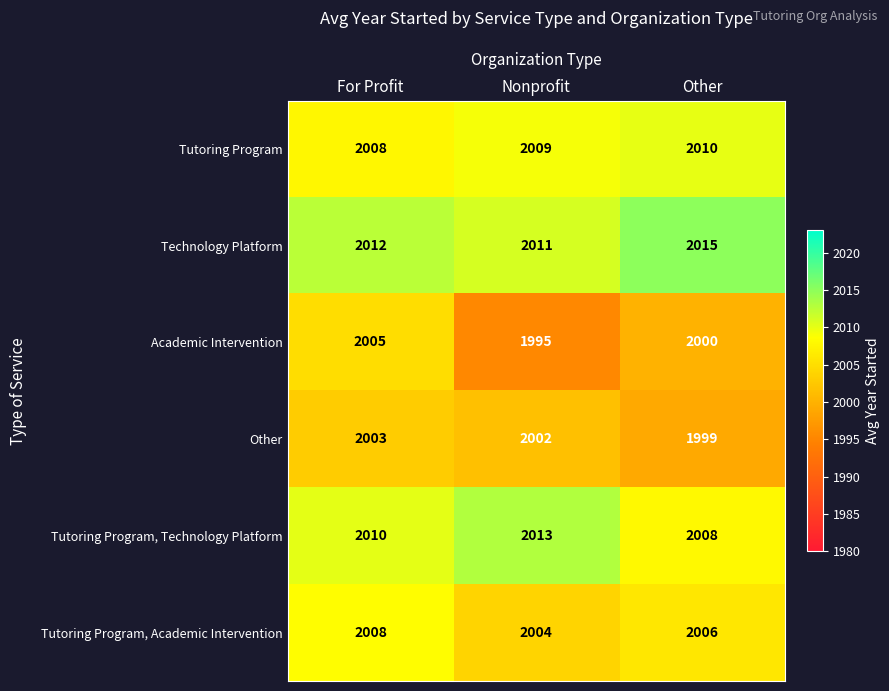

The value of Academic Intervention at Nonprofit is 1995. True or false?

True